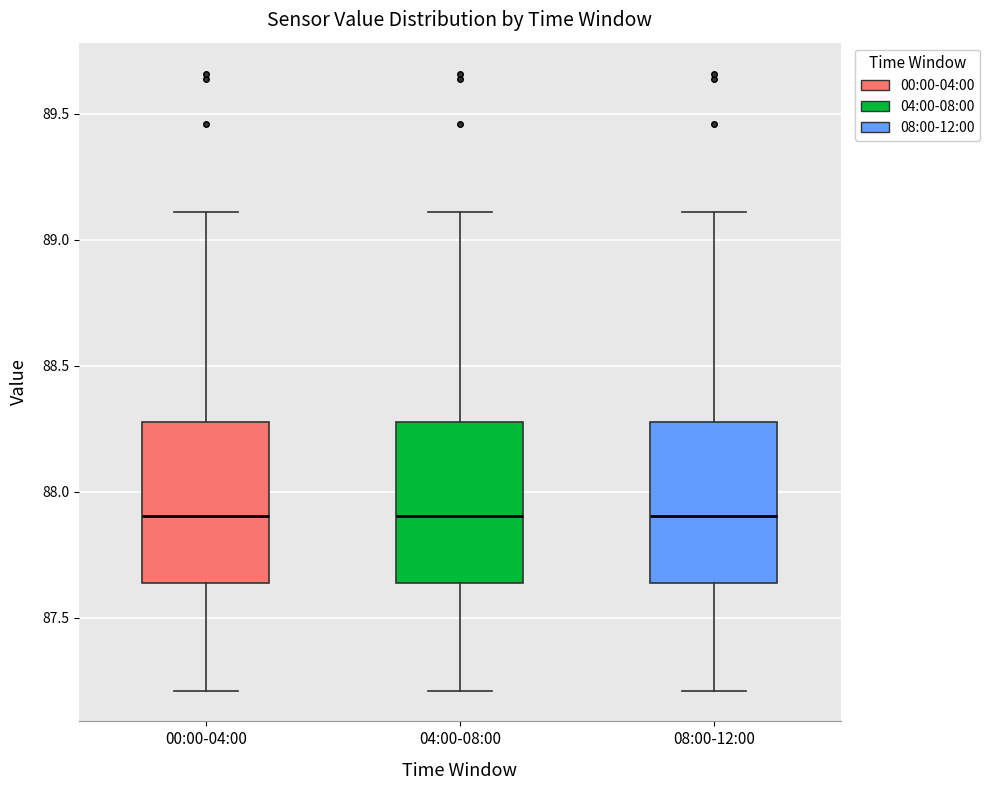

Where does the median line of the box for 00:00-04:00 sit on the y-axis? The values are not printed on the chart, so give them approximately, as read against the axis.

87.90